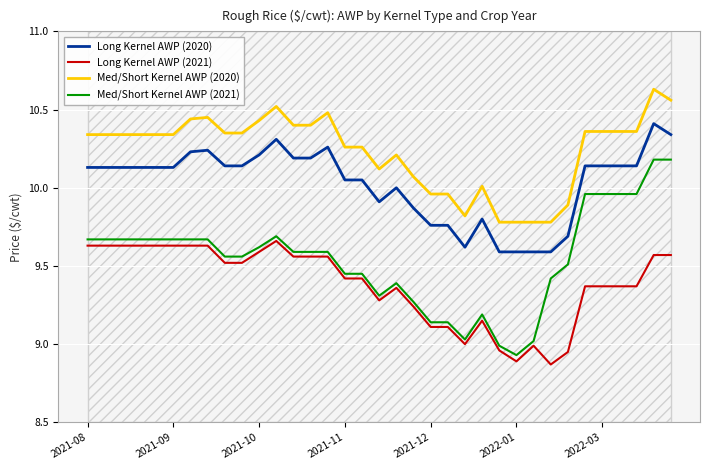

The value of Med/Short Kernel AWP (2020) at 24 is 9.8. True or false?

True